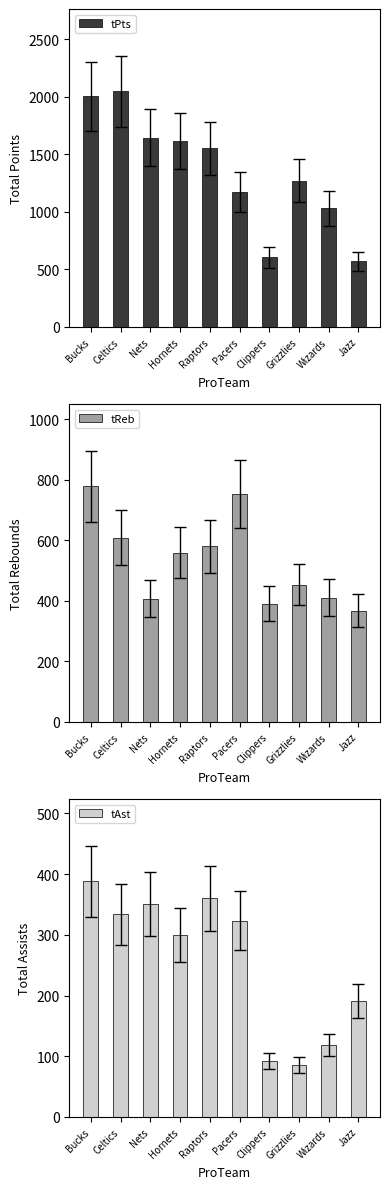

The value of tPts at Pacers is 765. True or false?

False